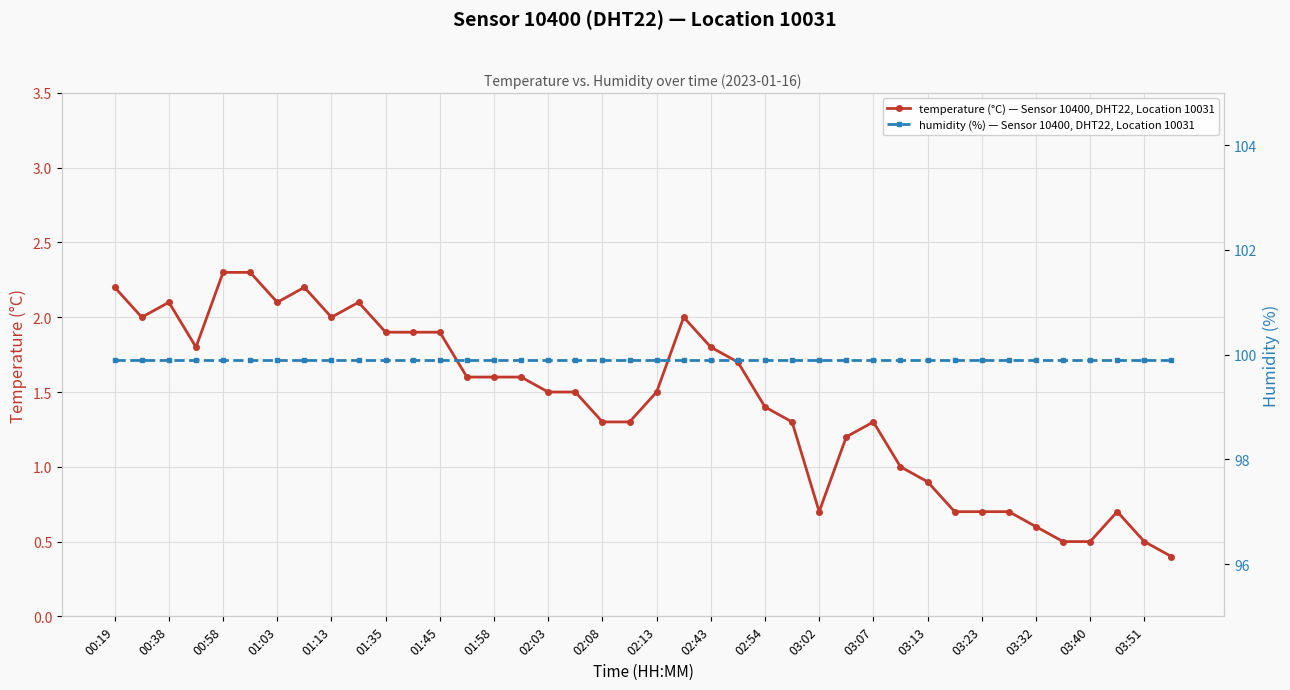

What is the value of the temperature (°C) — Sensor 10400, DHT22, Location 10031 point at the 31st from the left?

0.9